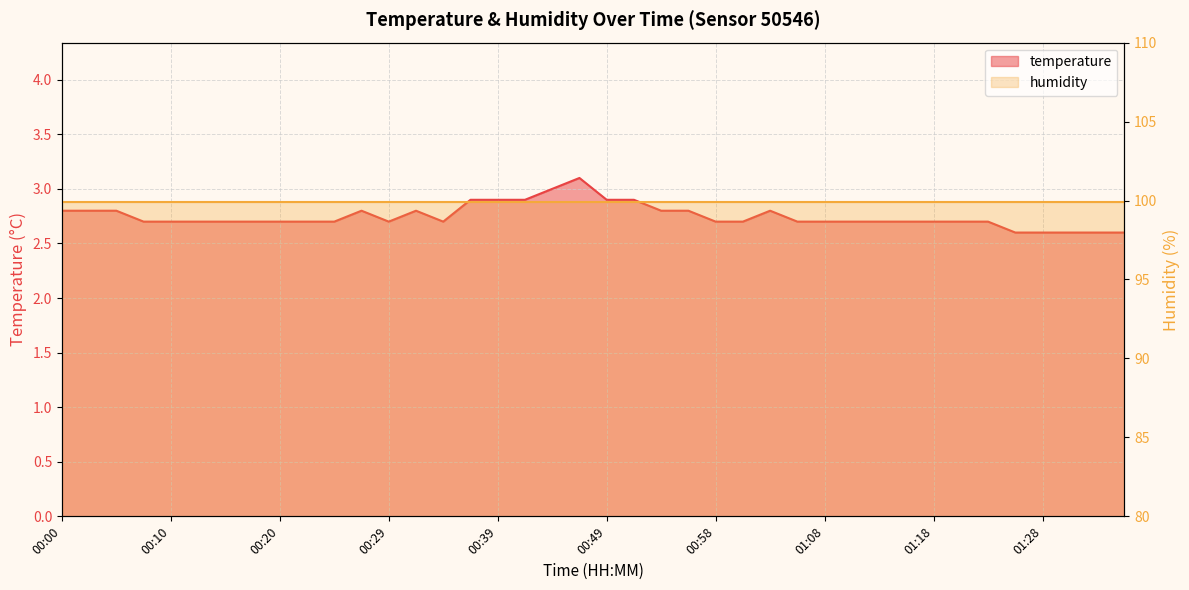

Is it true that the value at 00:22 is 2.7?

True